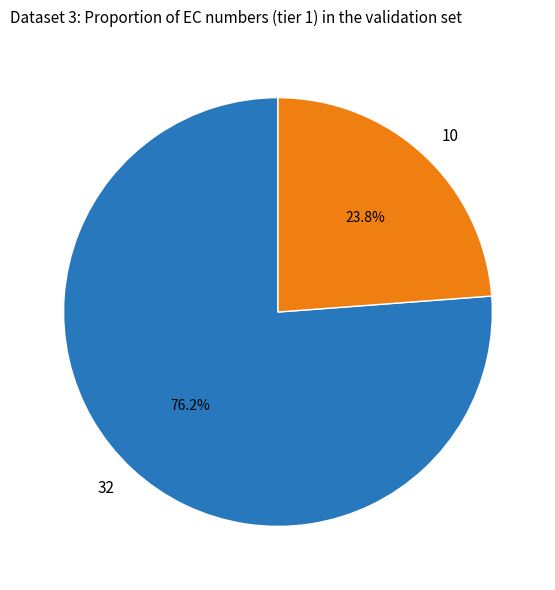

How many segments does this pie chart have?

2